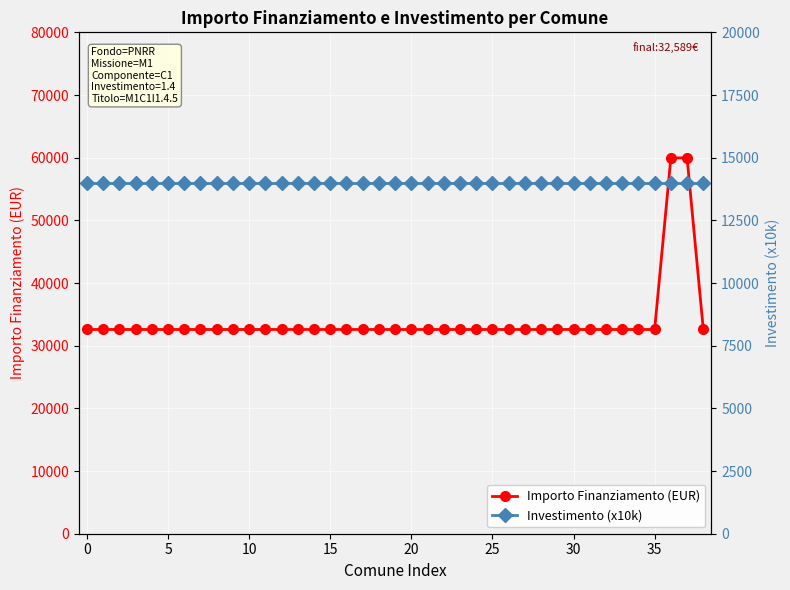

Which series has the widest spread of values?

Importo Finanziamento (EUR)